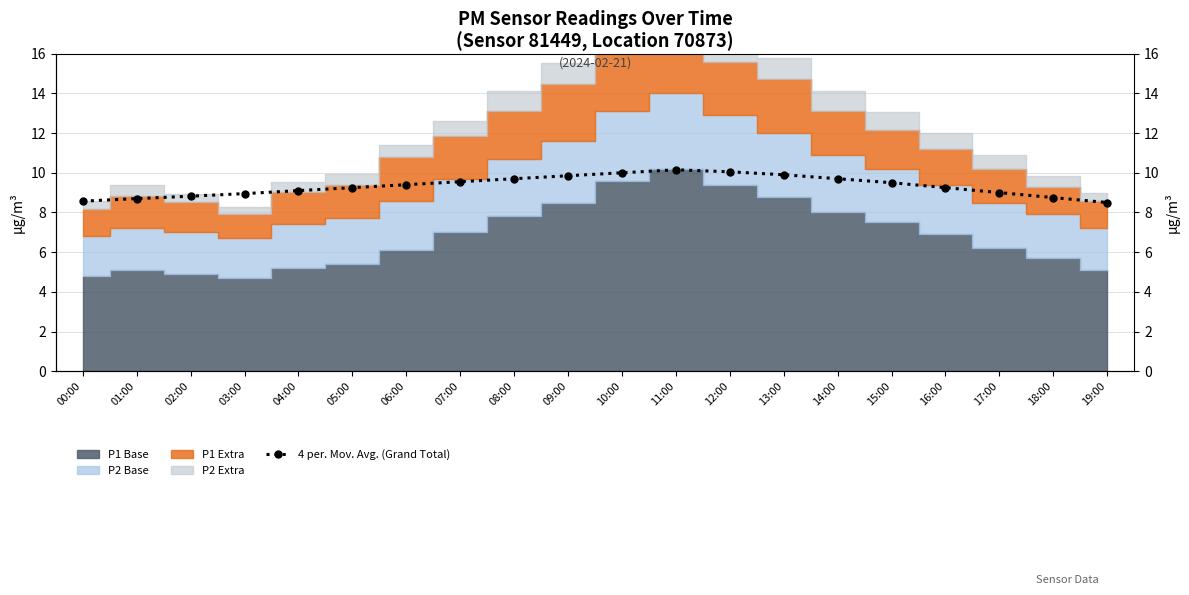

What is the label of the 19th point from the right?

01:00